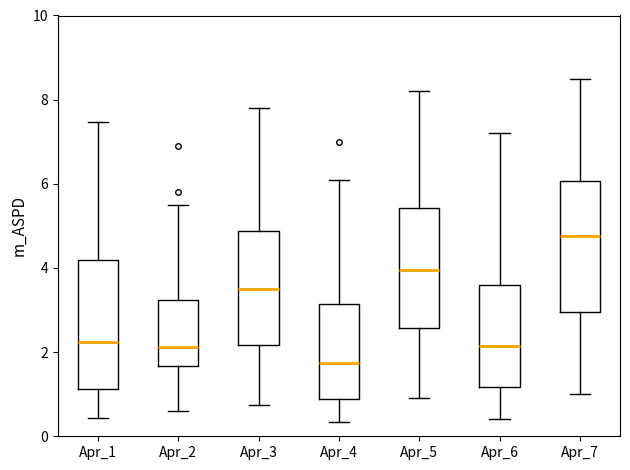

Reading left to right, transcribe this box plot: for each box, give where its median line is, the range the box spans, and where its two whiskers end, as read against the y-axis. The values are not printed on the chart, so give them approximately, as read against the axis.

Apr_1: median 2.2, box 1.2 to 4.2, whiskers 0.4 to 7.4
Apr_2: median 2.2, box 1.6 to 3.2, whiskers 0.6 to 5.6
Apr_3: median 3.6, box 2.2 to 4.8, whiskers 0.8 to 7.8
Apr_4: median 1.8, box 0.8 to 3.2, whiskers 0.4 to 6.2
Apr_5: median 4.0, box 2.6 to 5.4, whiskers 1.0 to 8.2
Apr_6: median 2.2, box 1.2 to 3.6, whiskers 0.4 to 7.2
Apr_7: median 4.8, box 3.0 to 6.0, whiskers 1.0 to 8.6